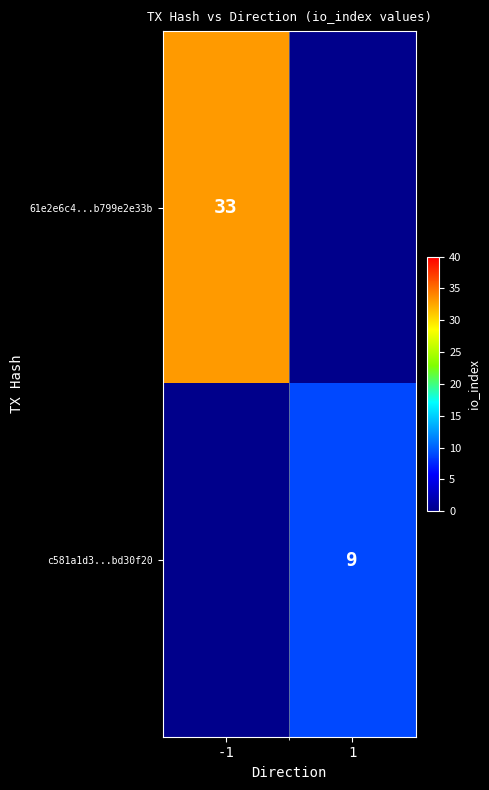

The value of c581a1d3...bd30f20 at 1 is 9. True or false?

True